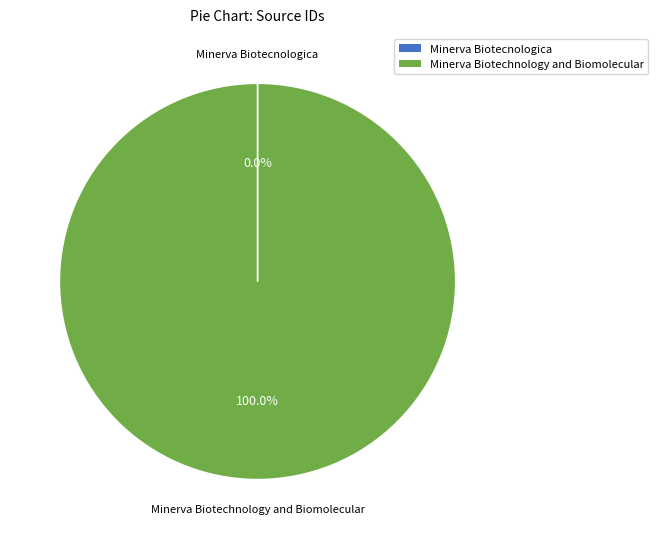

Is there a majority slice in this chart?

Yes